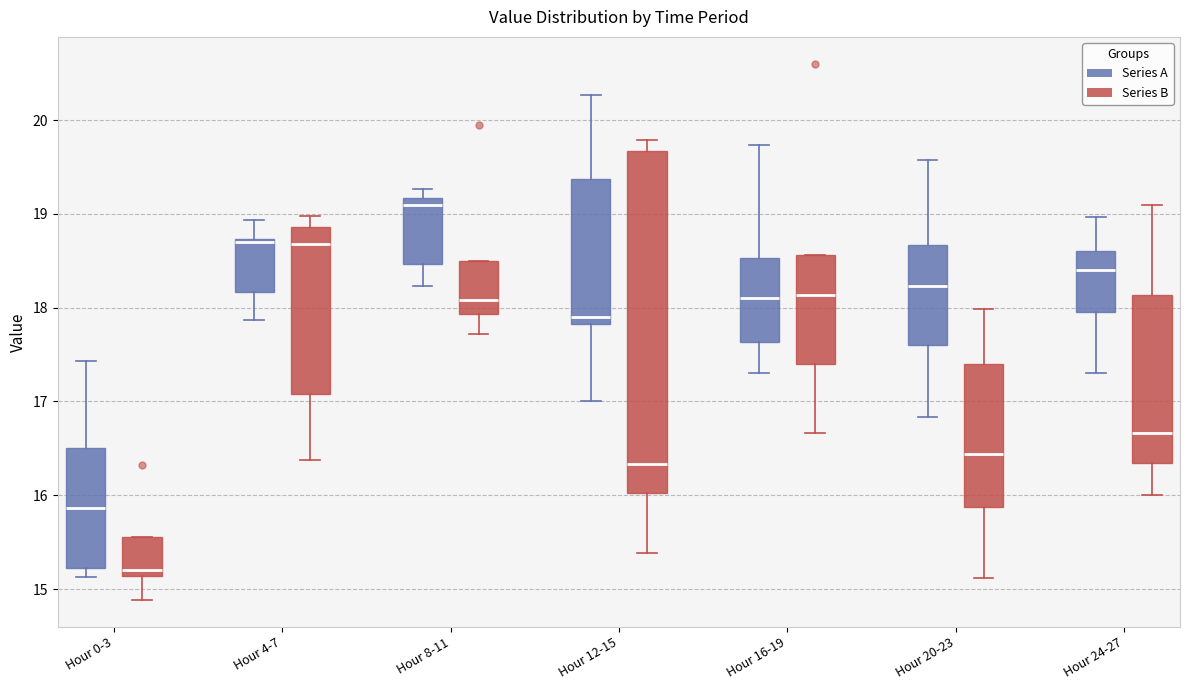

Reading left to right, read every box against the y-axis: the position of its median line, the range the box covers, and the ends of its whiskers. The values are not printed on the chart, so give them approximately, as read against the axis.

Hour 0-3 (Series A): median 15.9, box 15.2 to 16.5, whiskers 15.1 to 17.4
Hour 0-3 (Series B): median 15.2, box 15.1 to 15.6, whiskers 14.9 to 15.6
Hour 4-7 (Series A): median 18.7 (just below the box's upper edge), box 18.2 to 18.7, whiskers 17.9 to 18.9
Hour 4-7 (Series B): median 18.7, box 17.1 to 18.9, whiskers 16.4 to 19.0
Hour 8-11 (Series A): median 19.1, box 18.5 to 19.2, whiskers 18.2 to 19.3
Hour 8-11 (Series B): median 18.1, box 17.9 to 18.5, whiskers 17.7 to 18.5
Hour 12-15 (Series A): median 17.9, box 17.8 to 19.4, whiskers 17.0 to 20.3
Hour 12-15 (Series B): median 16.3, box 16.0 to 19.7, whiskers 15.4 to 19.8
Hour 16-19 (Series A): median 18.1, box 17.6 to 18.5, whiskers 17.3 to 19.7
Hour 16-19 (Series B): median 18.1, box 17.4 to 18.6, whiskers 16.7 to 18.6
Hour 20-23 (Series A): median 18.2, box 17.6 to 18.7, whiskers 16.8 to 19.6
Hour 20-23 (Series B): median 16.4, box 15.9 to 17.4, whiskers 15.1 to 18.0
Hour 24-27 (Series A): median 18.4, box 18.0 to 18.6, whiskers 17.3 to 19.0
Hour 24-27 (Series B): median 16.7, box 16.3 to 18.1, whiskers 16.0 to 19.1